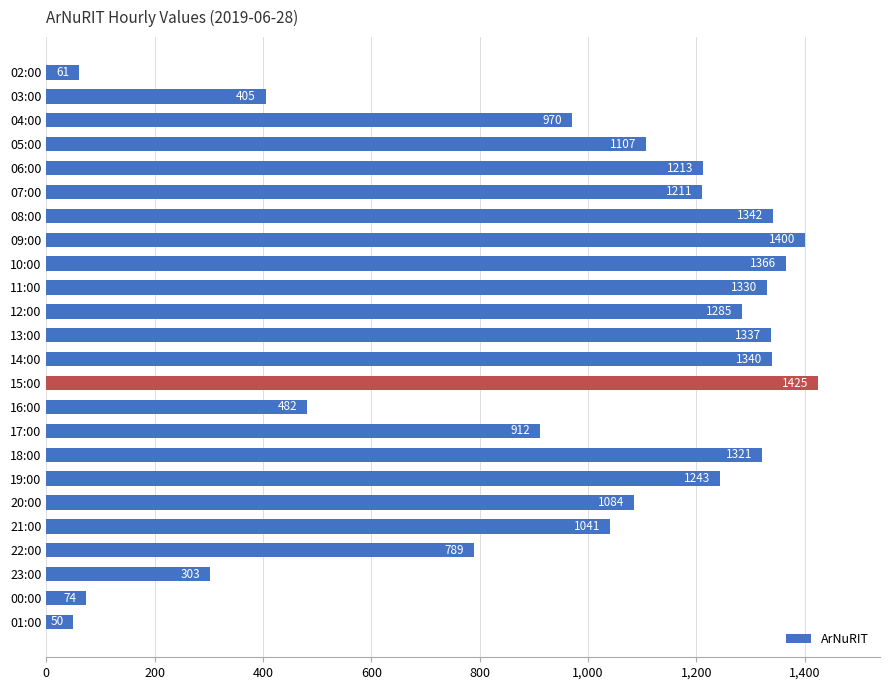

Approximately how many times larger is the value at 11:00 compared to 05:00?

1.2